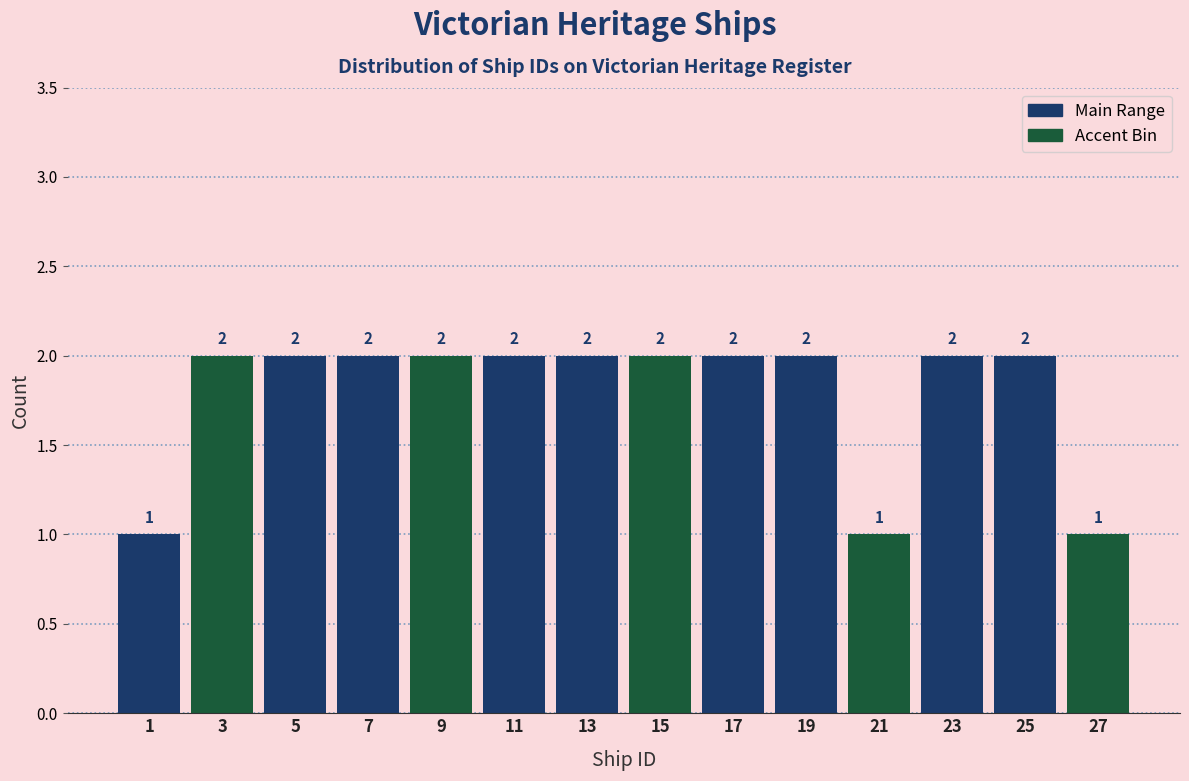

What is the height of the bar covering 20 to 22 on the x-axis?

1